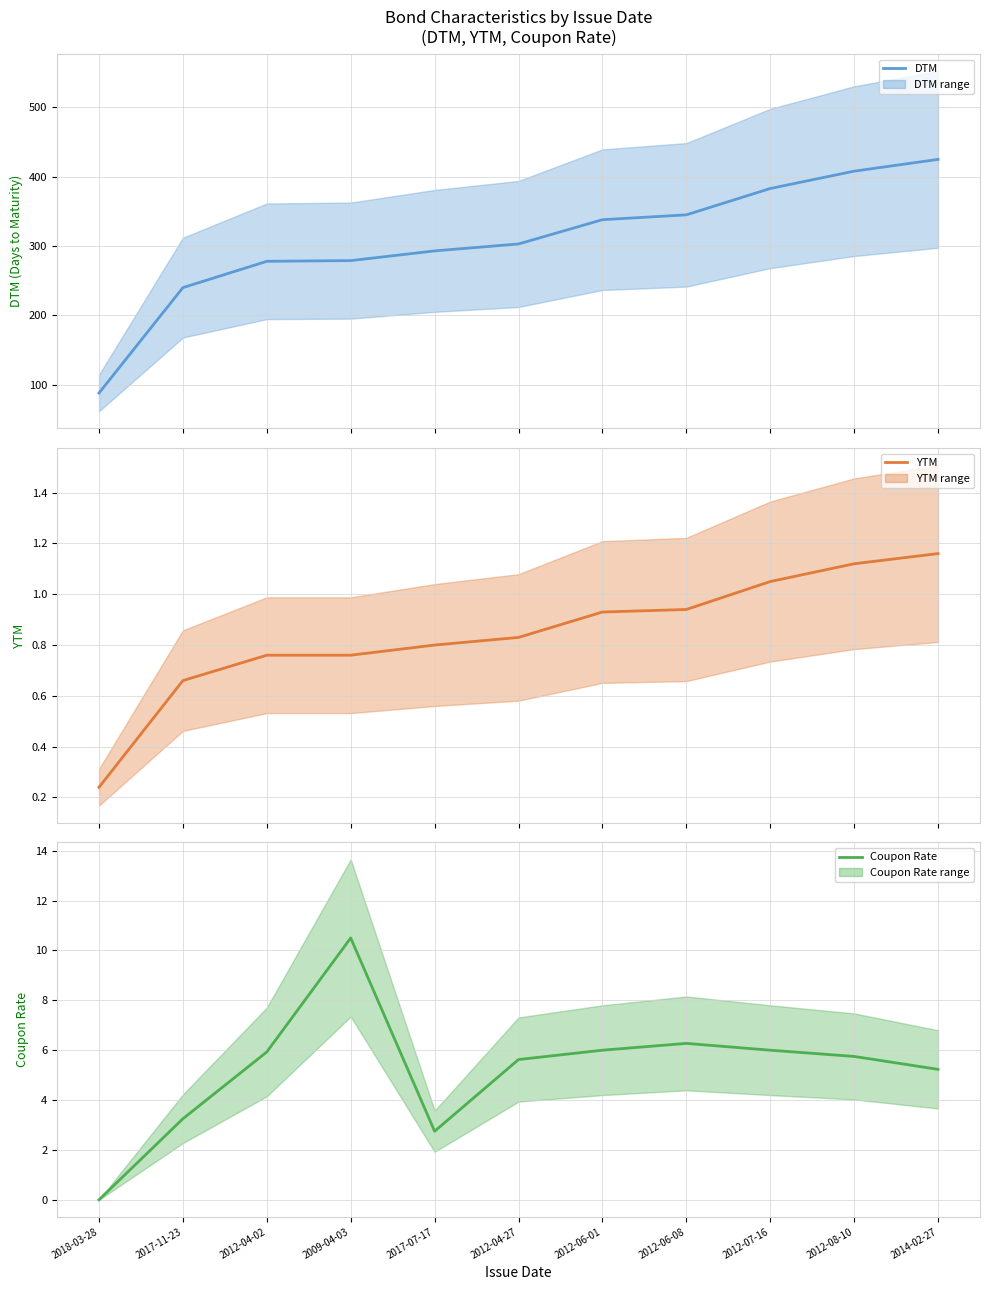

At 2012-04-02, list the series in order from largest to smallest.

DTM, Coupon Rate, YTM